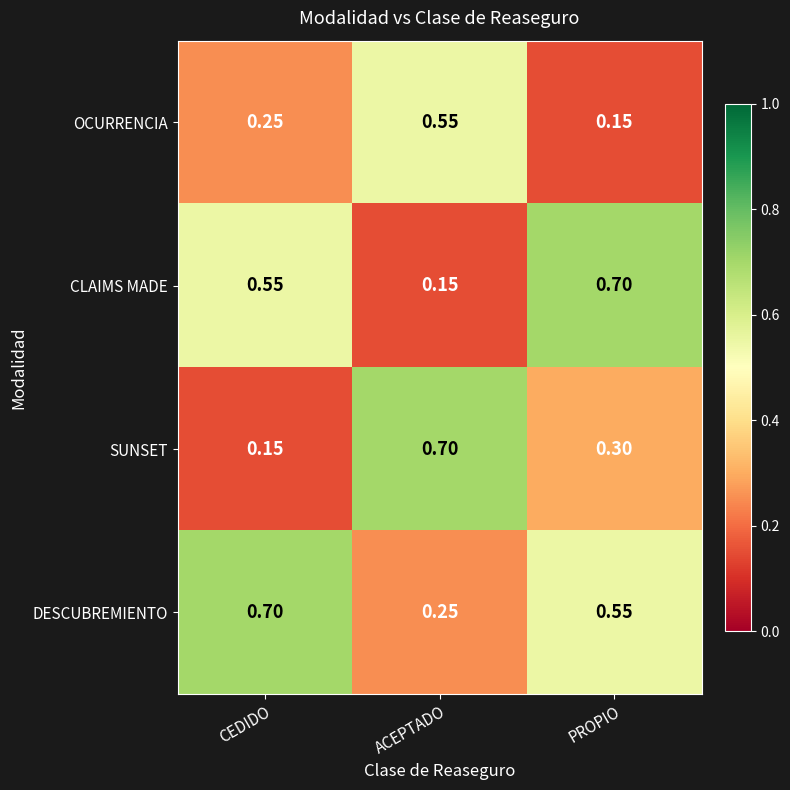

Which series changed the most between CEDIDO and ACEPTADO?

SUNSET